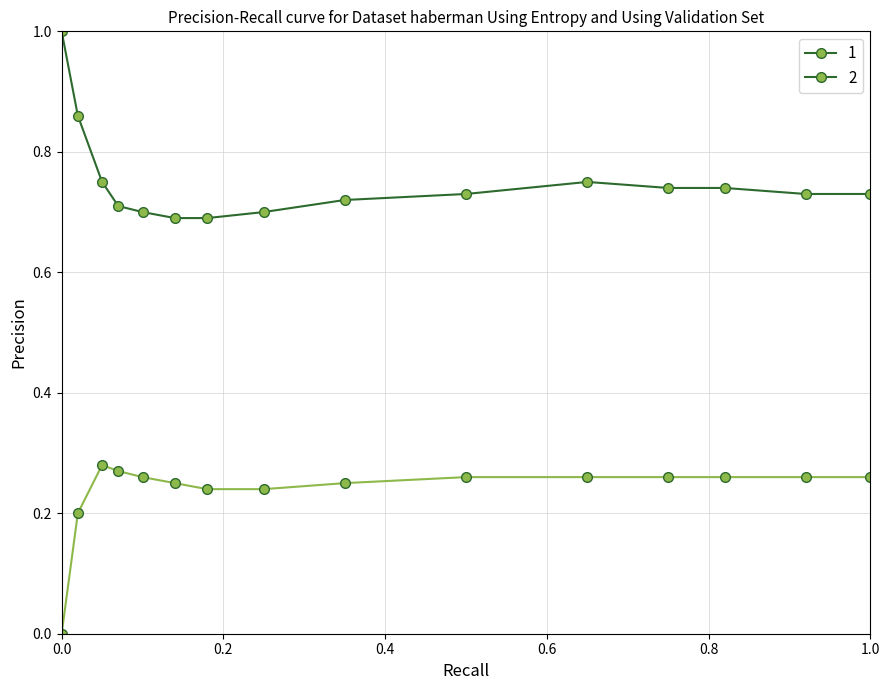

What is the maximum value shown in the chart?

1.0